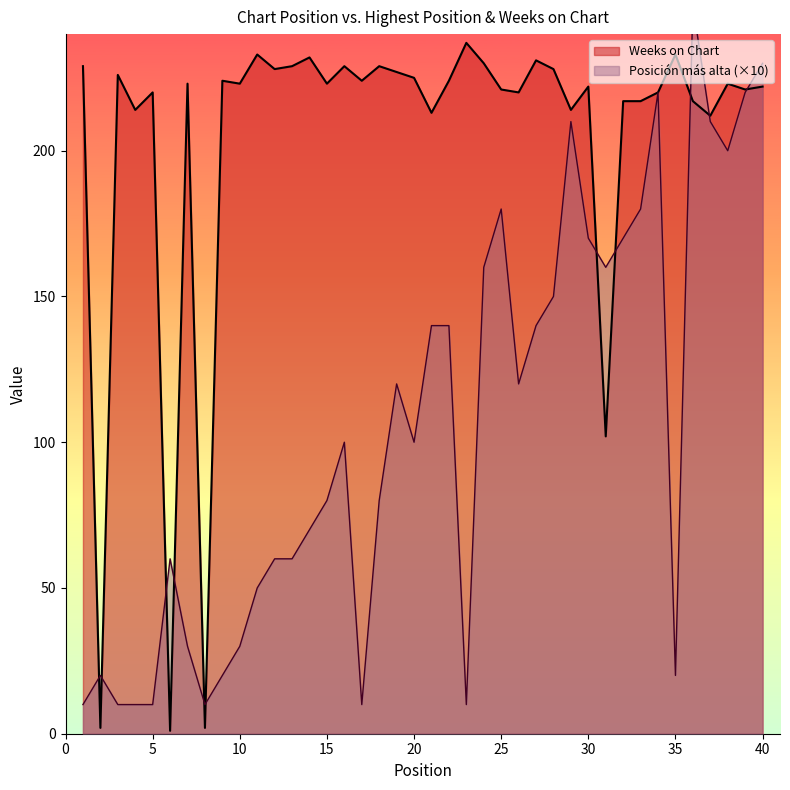

What is the sum of all Weeks on Chart values?

8167